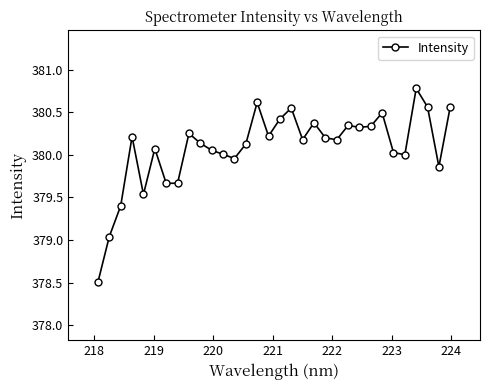

What is the value of the 1st point from the left?

378.5